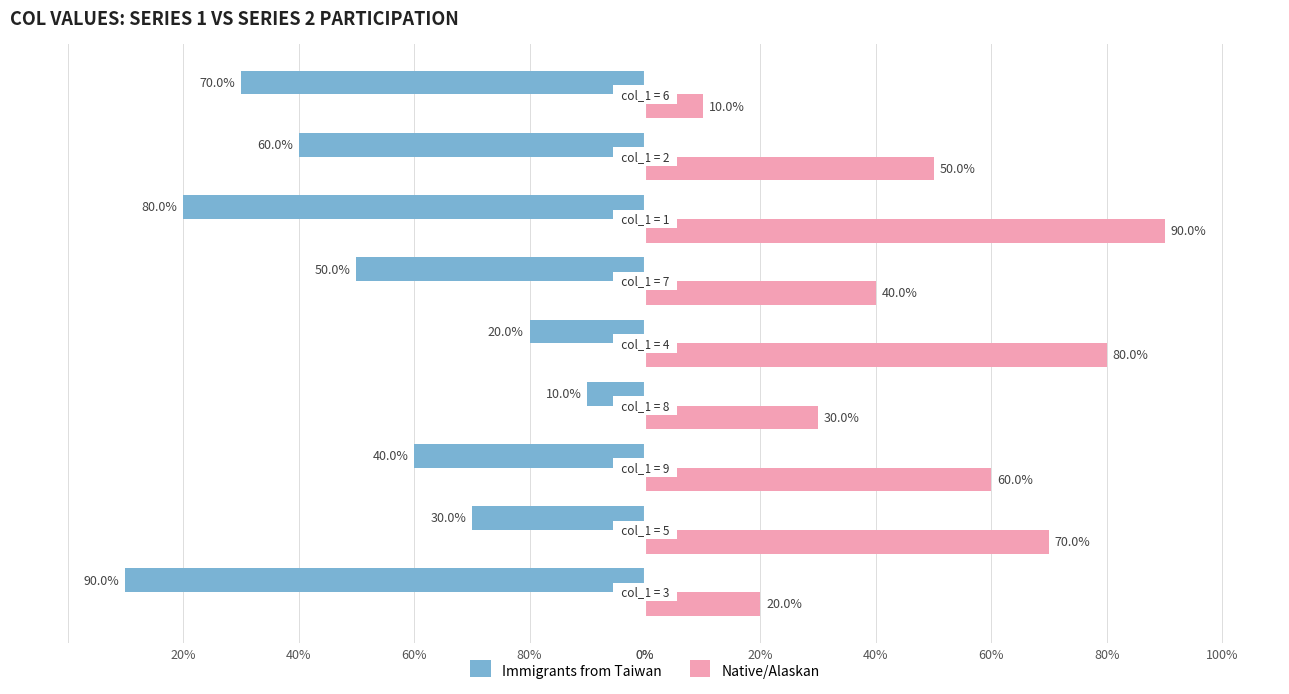

What is the highest value of the Native/Alaskan series?

90